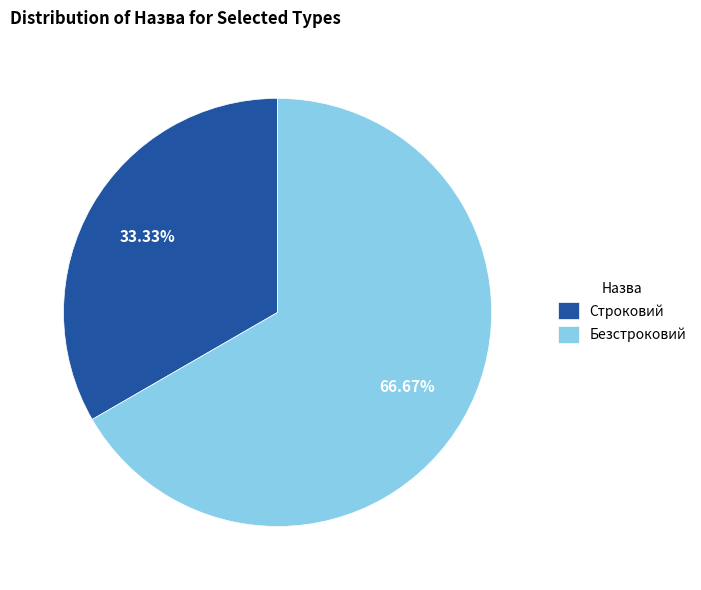

How many slices are in this pie chart?

2